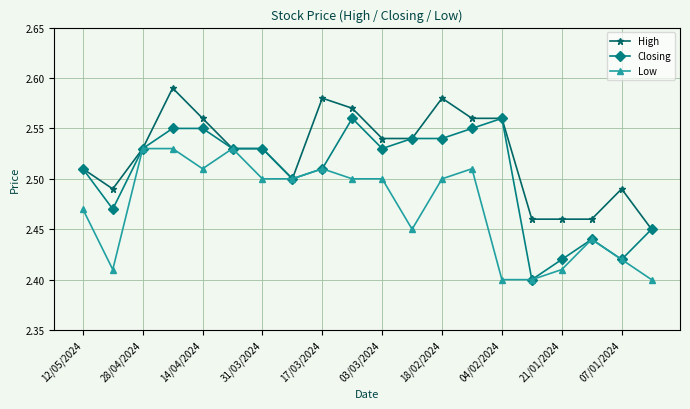

Is this an area chart (filled region under the line)?

No